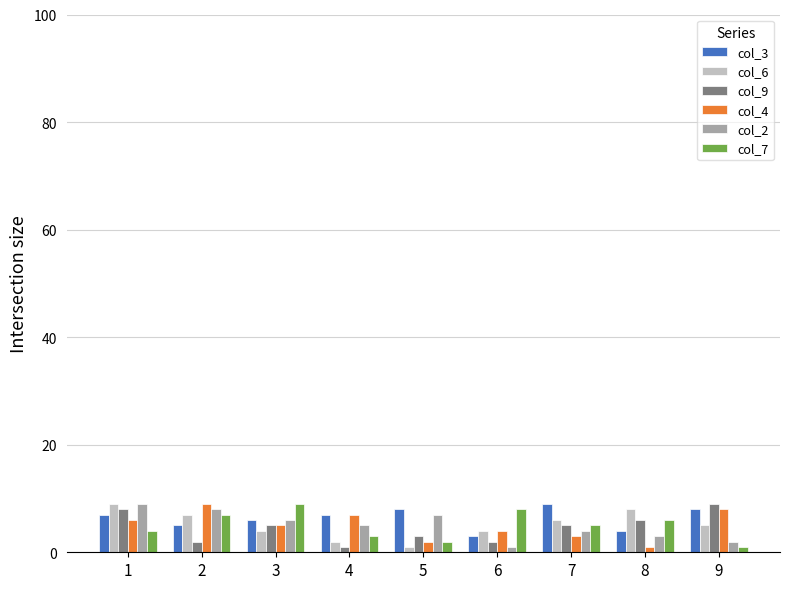

What is the maximum value shown in the chart?

9